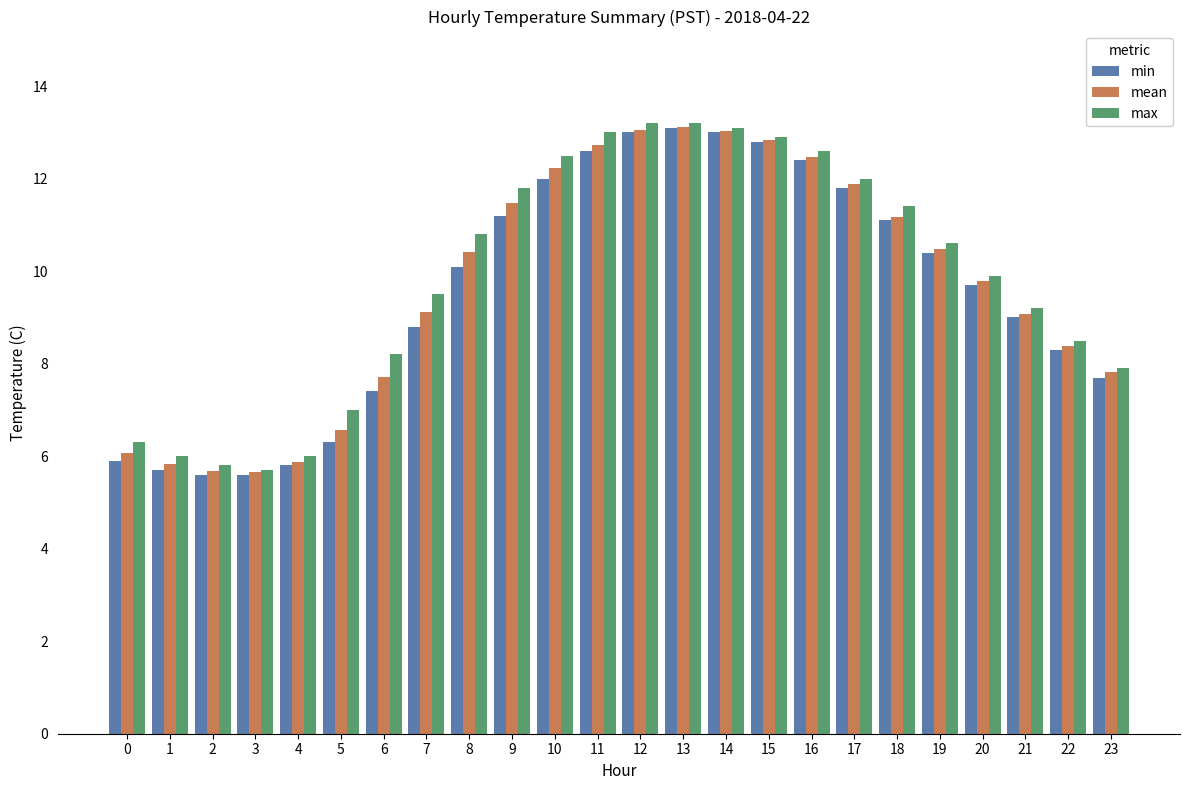

Which series has the largest total across all categories?

max